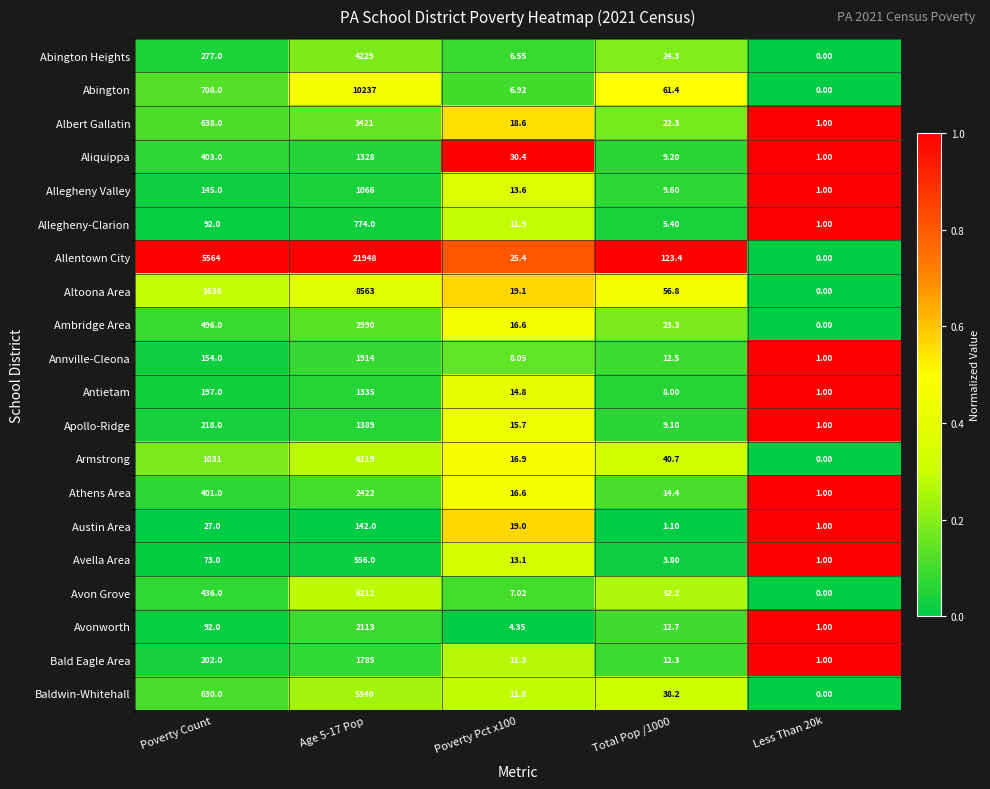

Which series has the largest total across all categories?

Allentown City